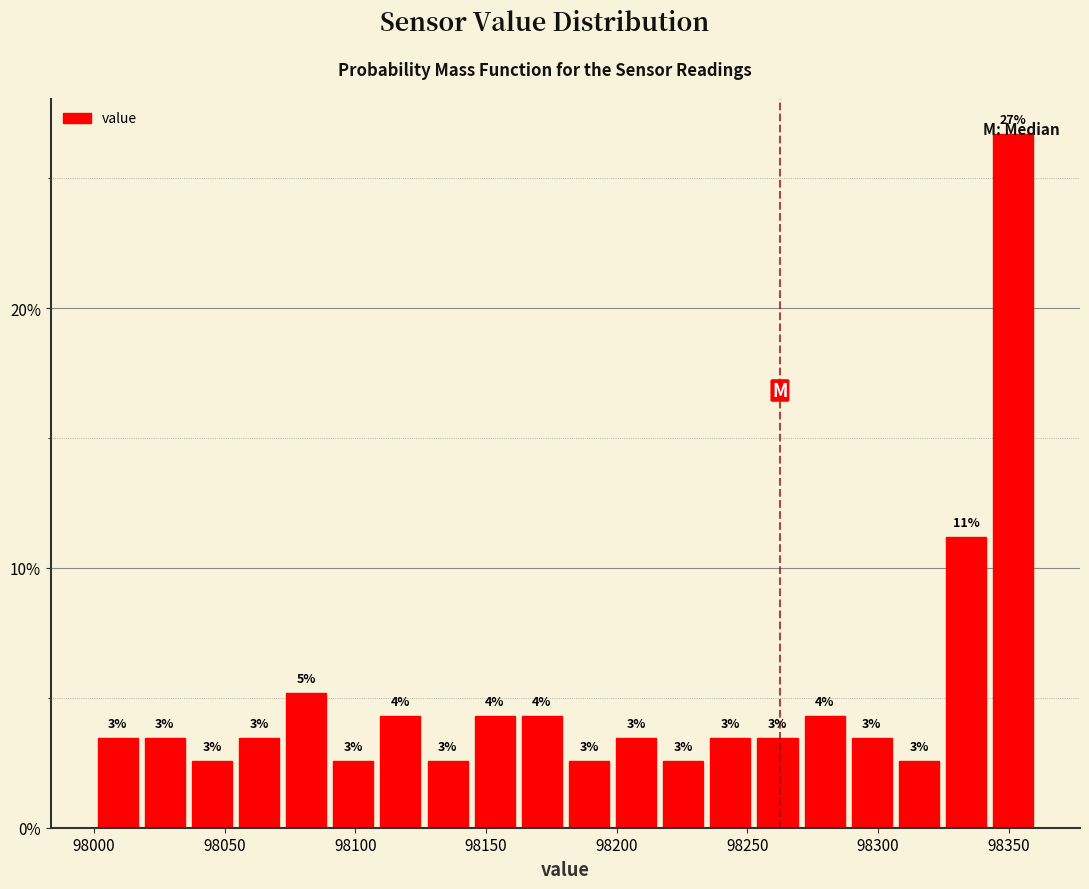

Around what value on the x-axis is the tallest bar? Give the approximate position of its centre, as read against the axis.

98350